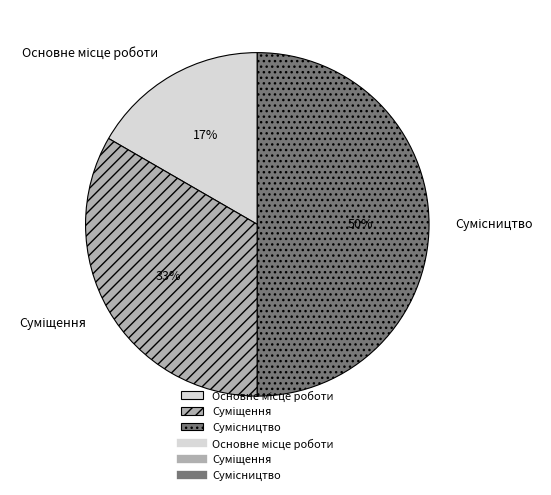

Count the number of slices in the pie.

3